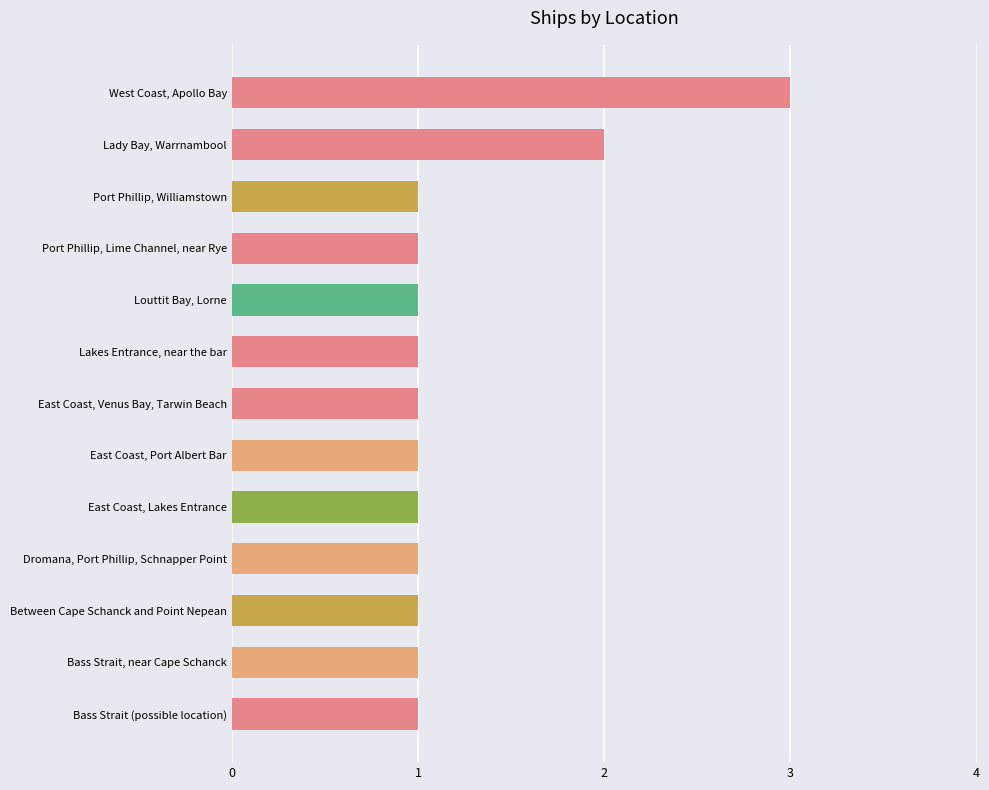

What is the sum of all values?

16